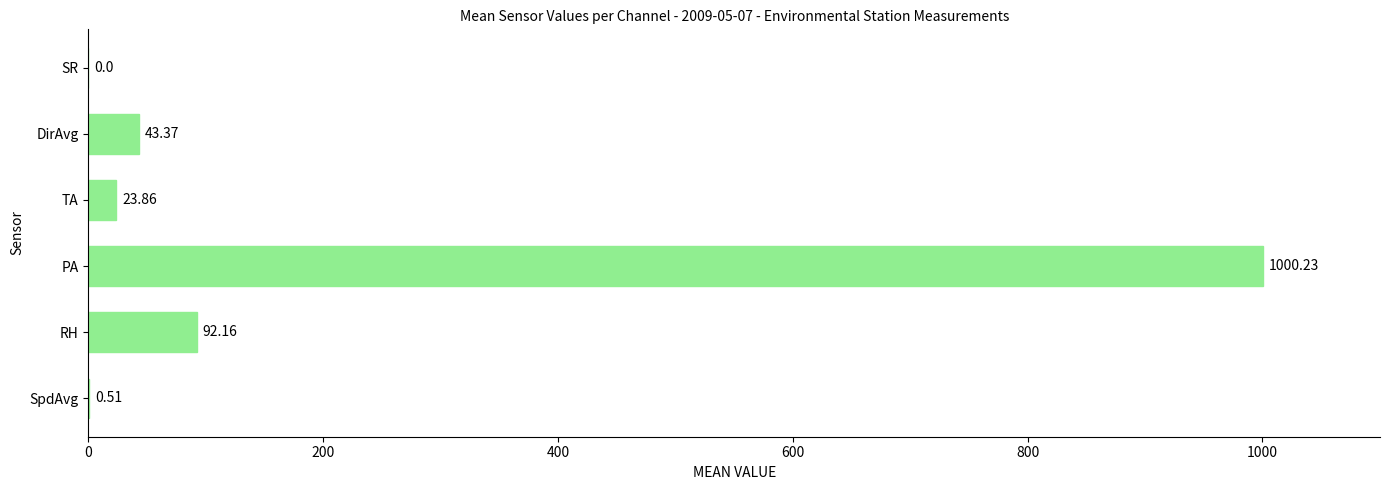

Approximately how many times larger is the value at RH compared to DirAvg?

2.1